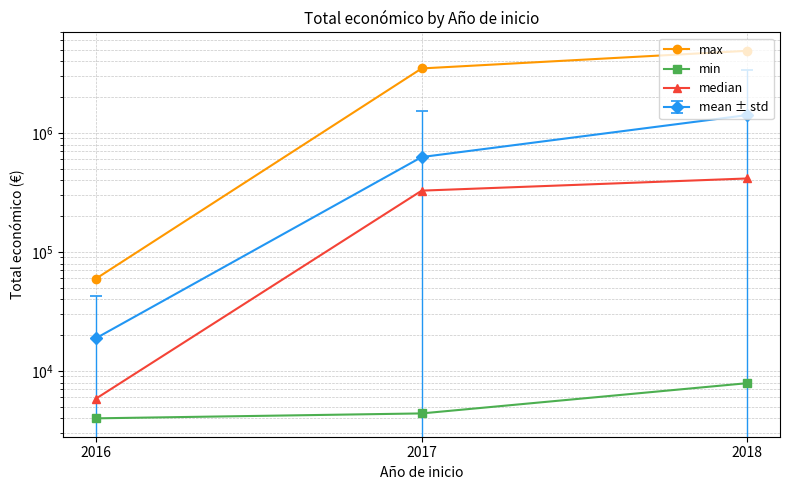

Is this an area chart (filled region under the line)?

No